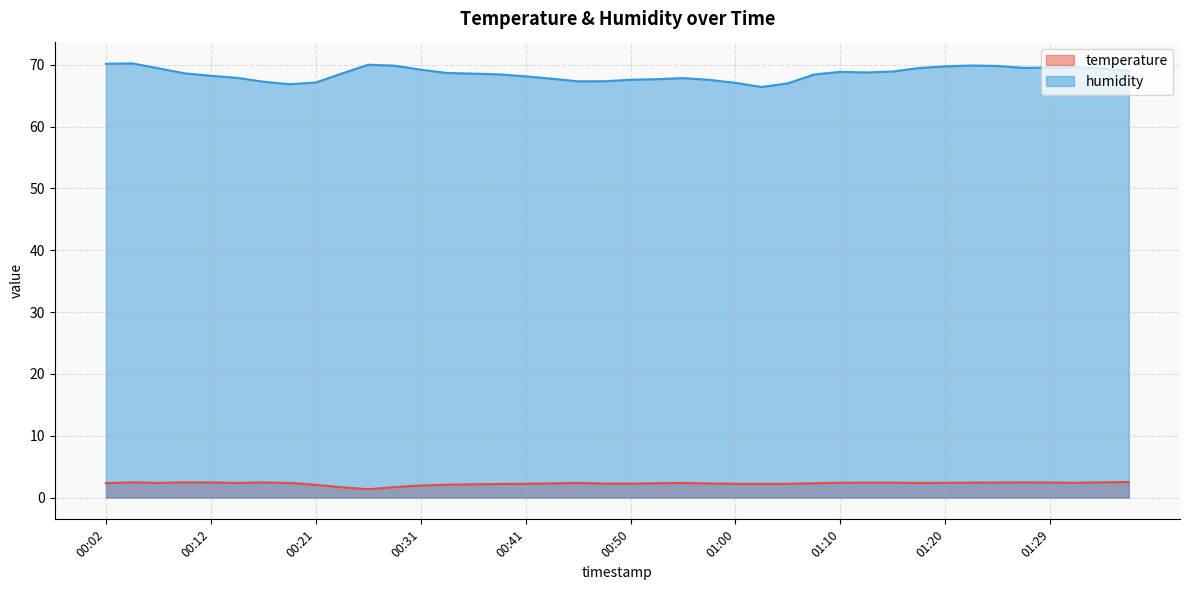

How many values in the temperature series are below 2?

4